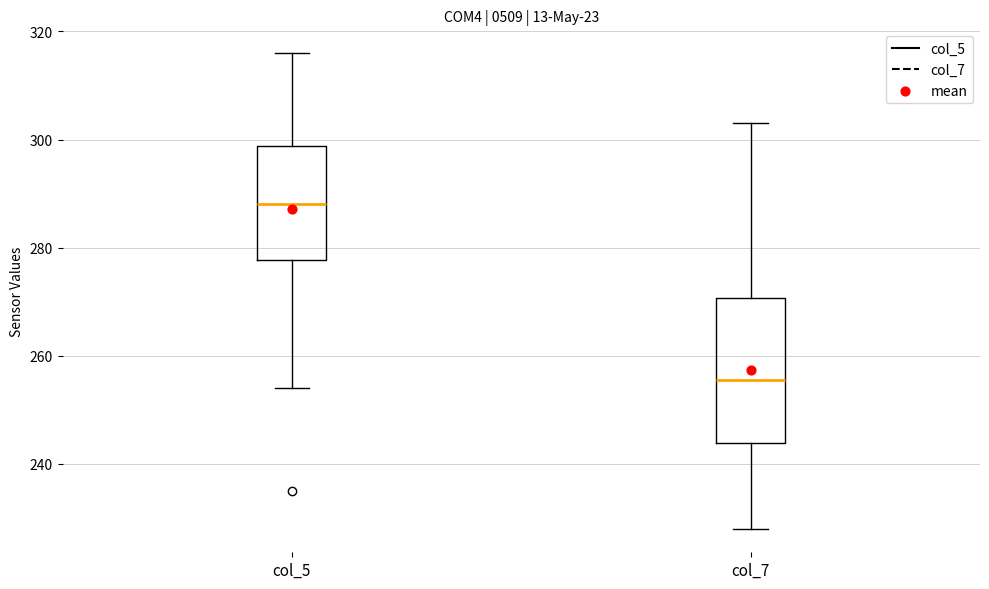

Which box has the lowest median line?

col_7